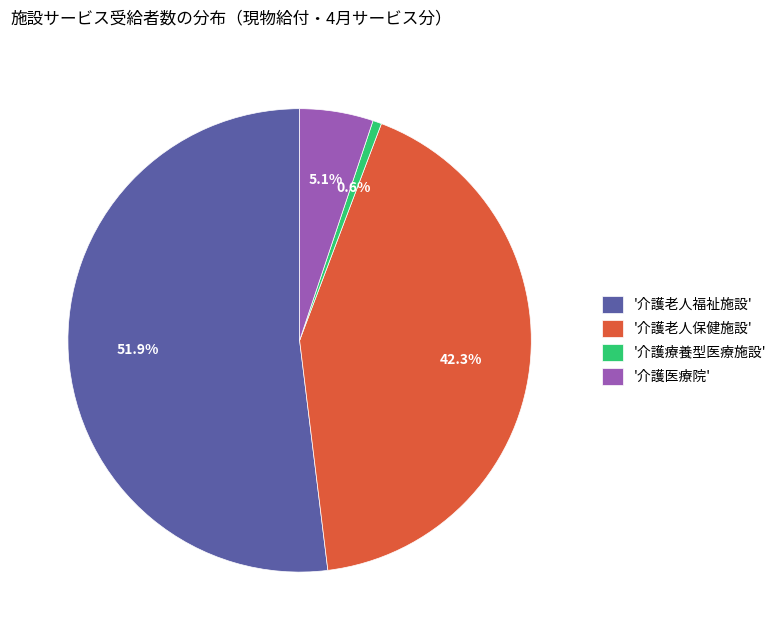

Combined, what portion of the pie is '介護老人保健施設' and '介護老人福祉施設'?

94.3%